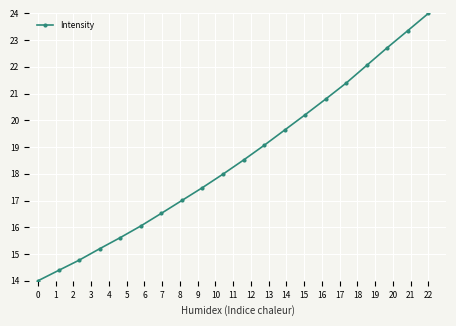

Reading left to right, what are all the values shown in this chart?

14.0	14.4	14.8	15.2	15.6	16.0	16.5	17.0	17.5	18.0	18.5	19.1	19.6	20.2	20.8	21.4	22.1	22.7	23.4	24.0